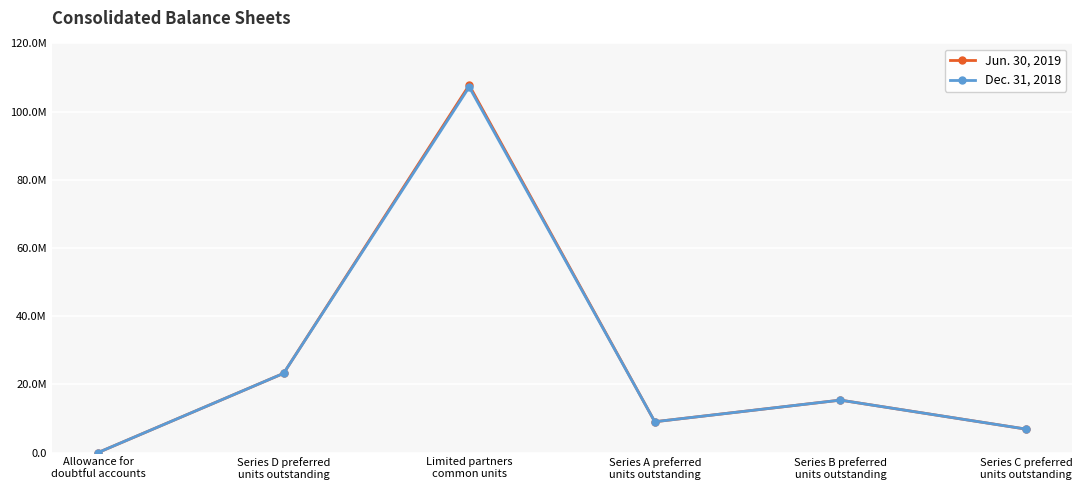

What are all the series names shown in the legend?

Jun. 30, 2019, Dec. 31, 2018